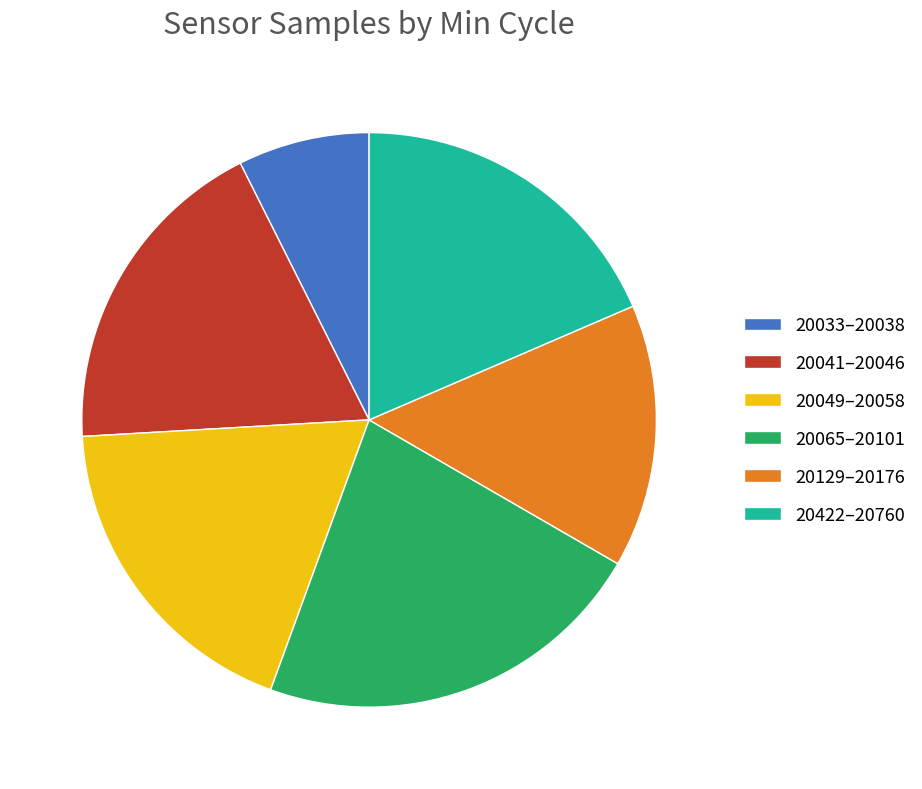

What is the smallest slice in the pie chart?

20033–20038